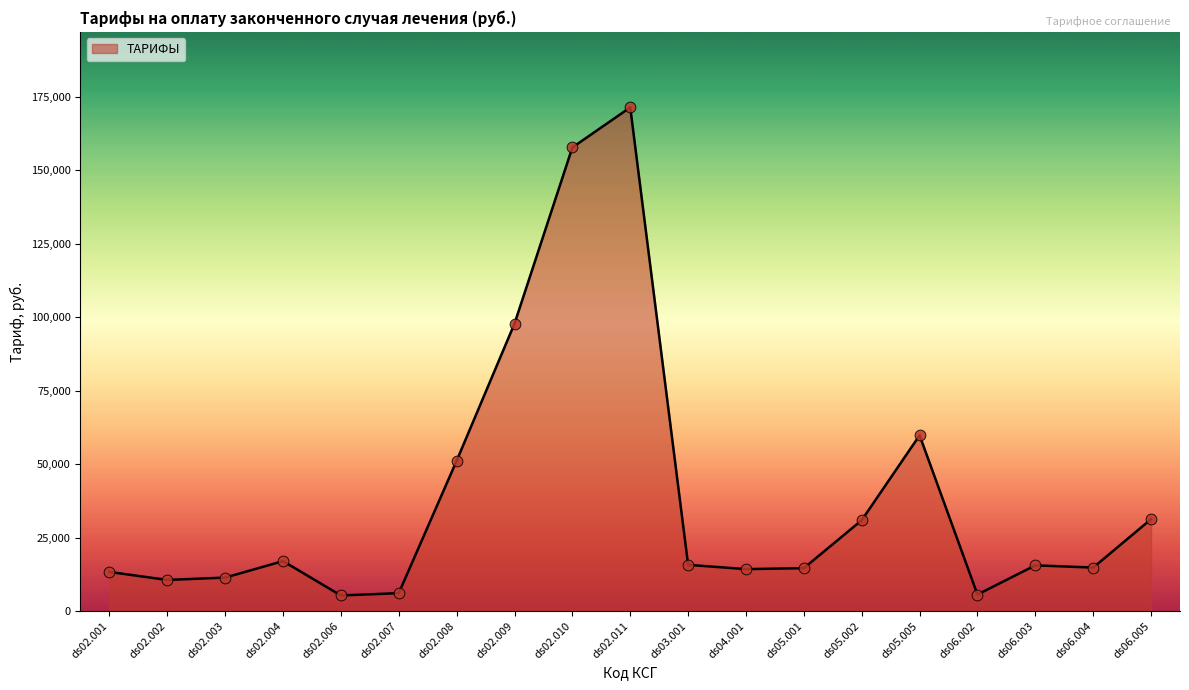

Between ds02.011 and ds02.001, which is larger?

ds02.011